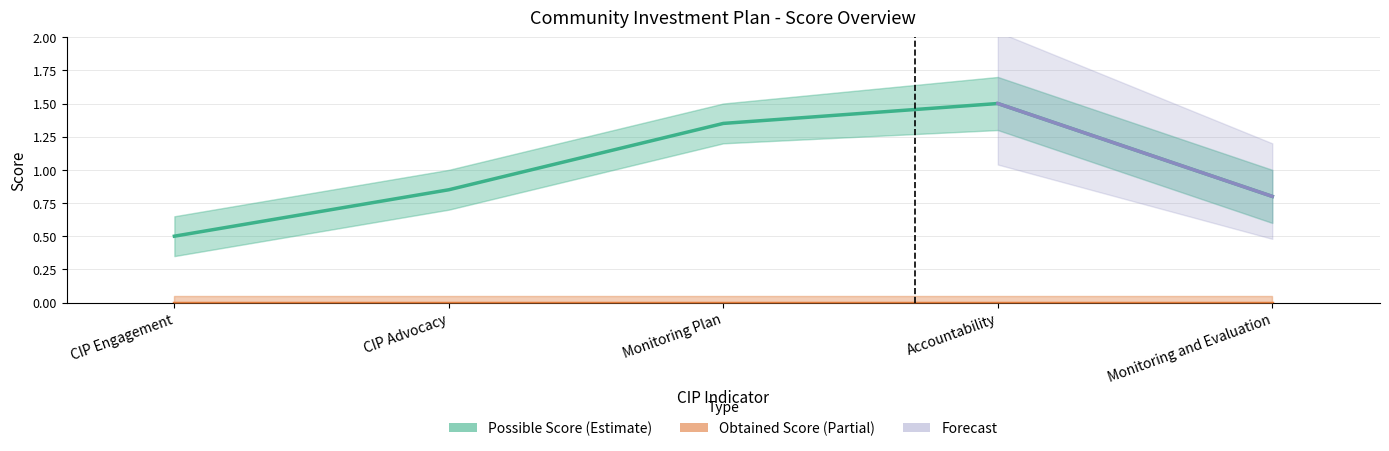

What is the ratio of the value at Monitoring and Evaluation to the value at Accountability?

0.5